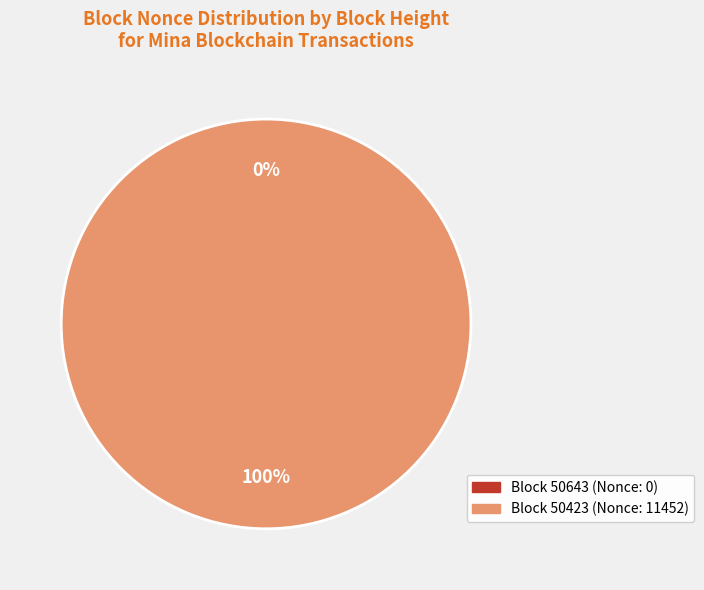

The 50643 slice represents 1% of the pie. True or false?

False